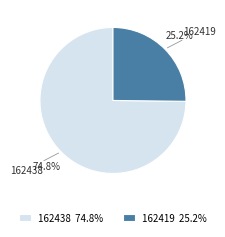

True or false: 162419 accounts for 18% of the total.

False